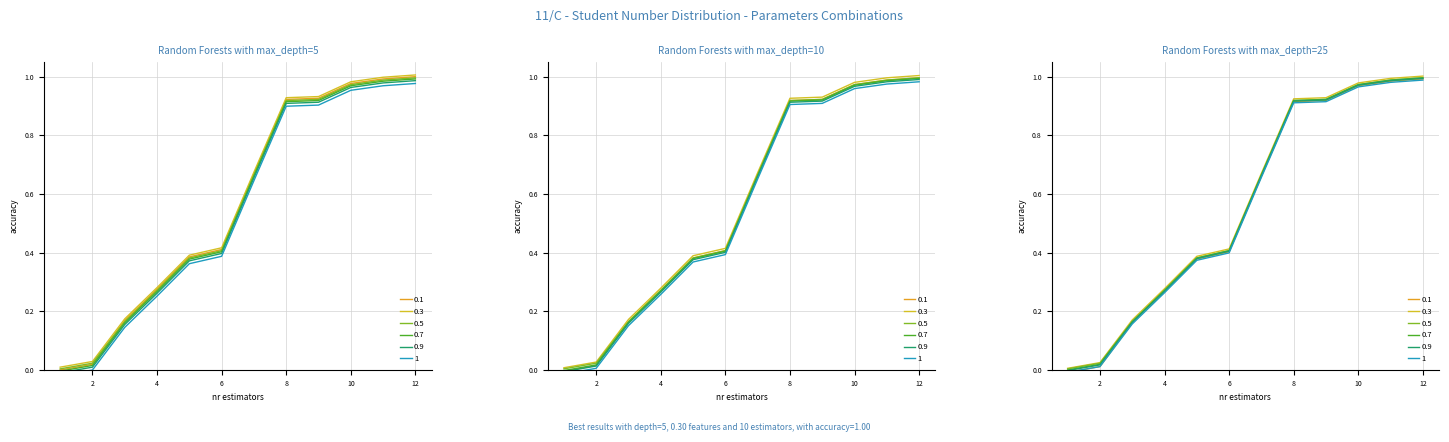

What is the difference between the second highest and minimum values?

1.0